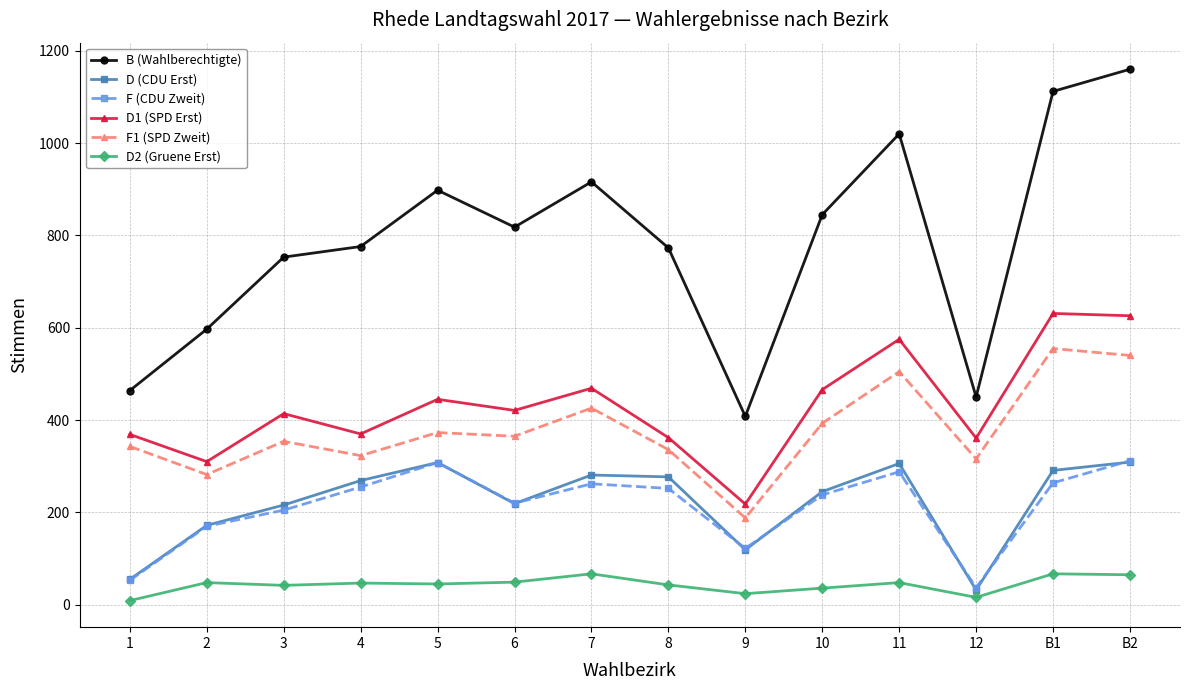

What is the sum of all D2 (Gruene Erst) values?

606